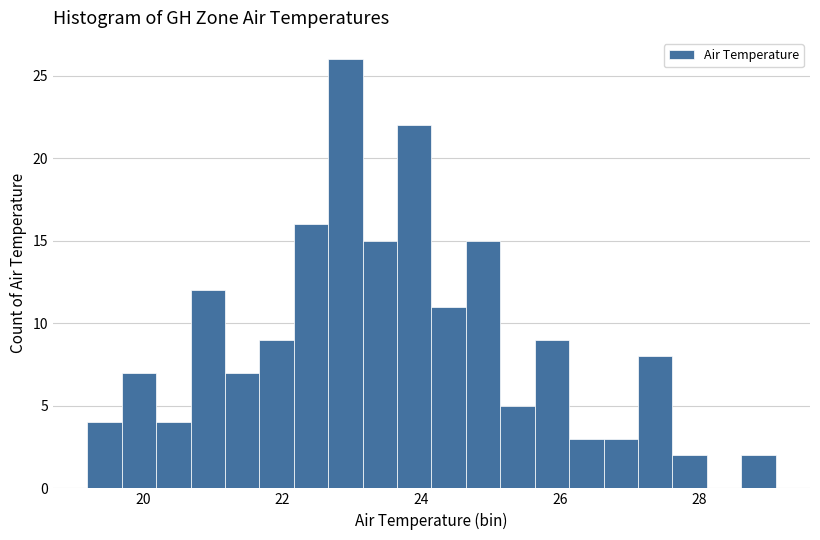

Around what value on the x-axis is the tallest bar? Give the approximate position of its centre, as read against the axis.

23.0